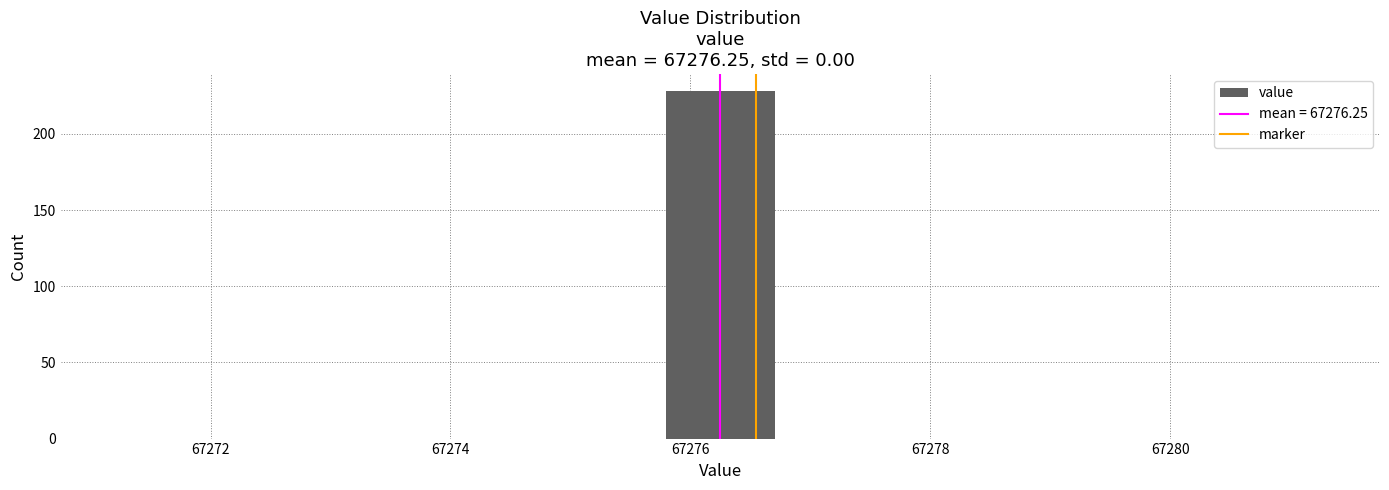

Over which range of the x-axis is the bar tallest?

67275.8 to 67276.8